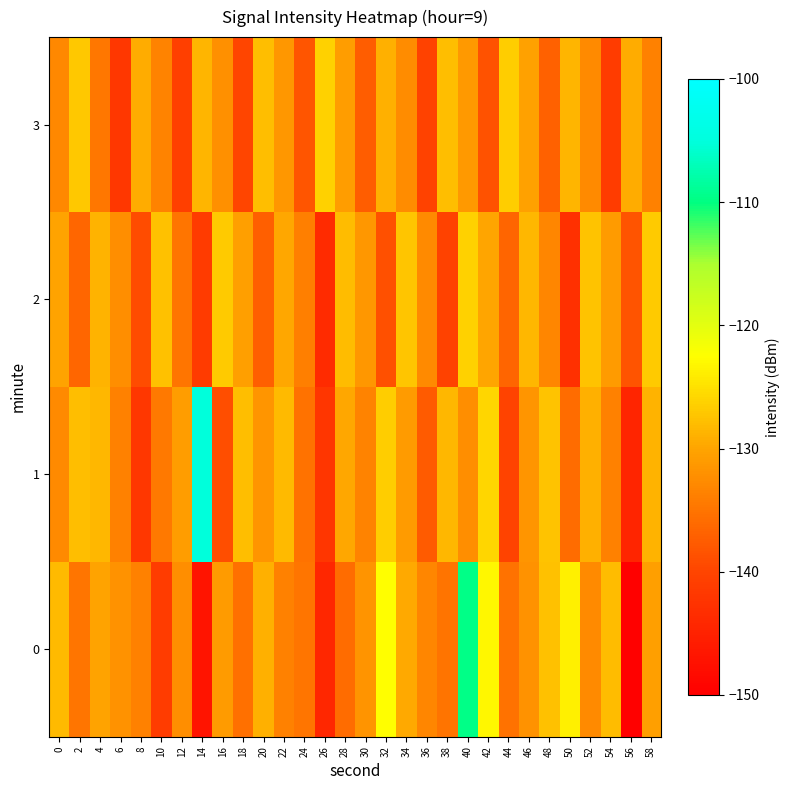

What is the minimum value shown in the chart?

-149.7